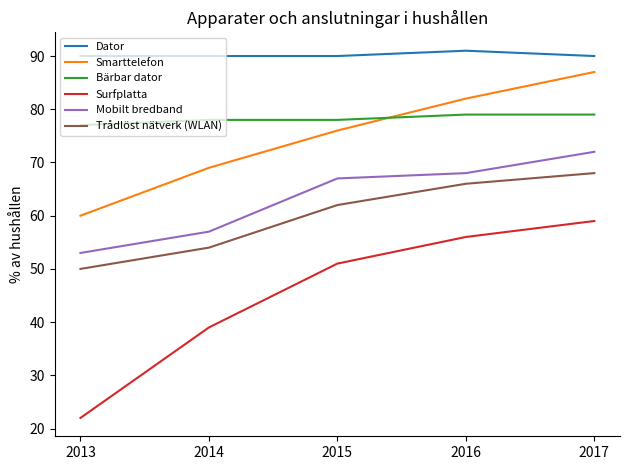

At which category is the sum across all series the highest?

2017